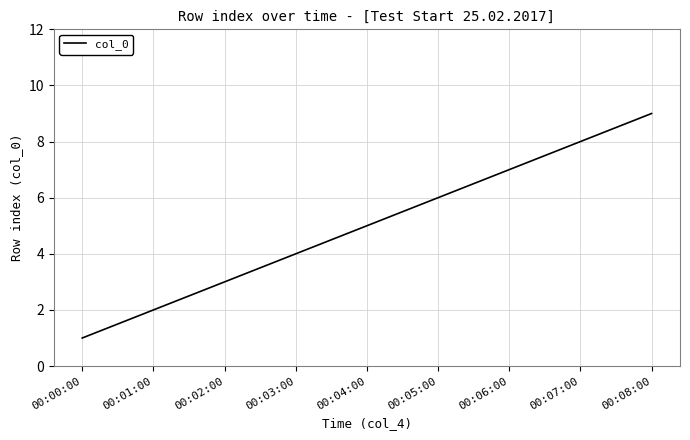

What is the difference between the maximum and minimum values?

8